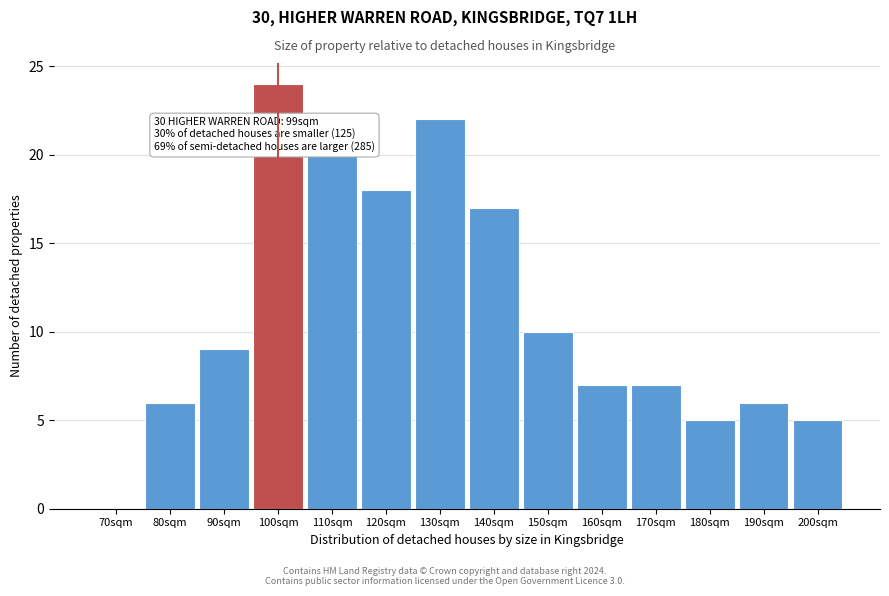

Reading left to right, list all the values displayed in this chart.

70sqm=0	80sqm=6	90sqm=9	100sqm=24	110sqm=20	120sqm=18	130sqm=22	140sqm=17	150sqm=10	160sqm=7	170sqm=7	180sqm=5	190sqm=6	200sqm=5